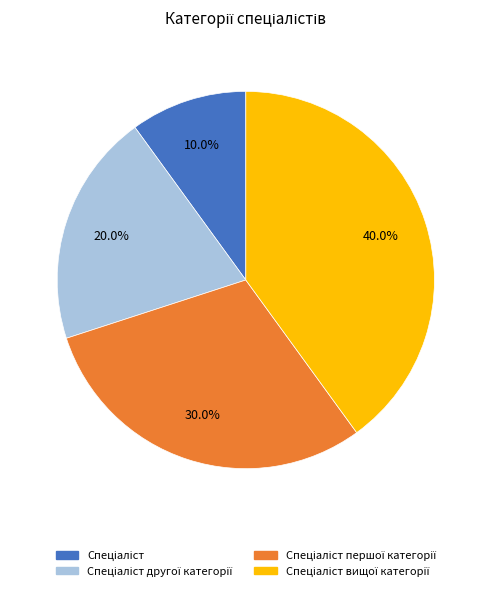

Is there any slice that represents more than half of the pie?

No